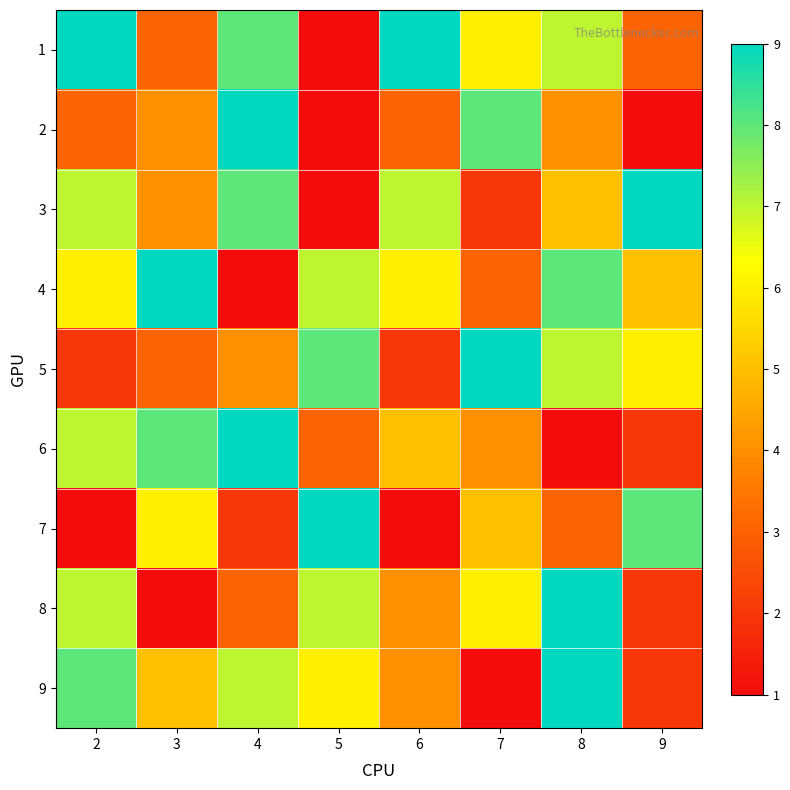

At 6, list the series in order from smallest to largest.

7, 5, 2, 8, 9, 6, 4, 3, 1